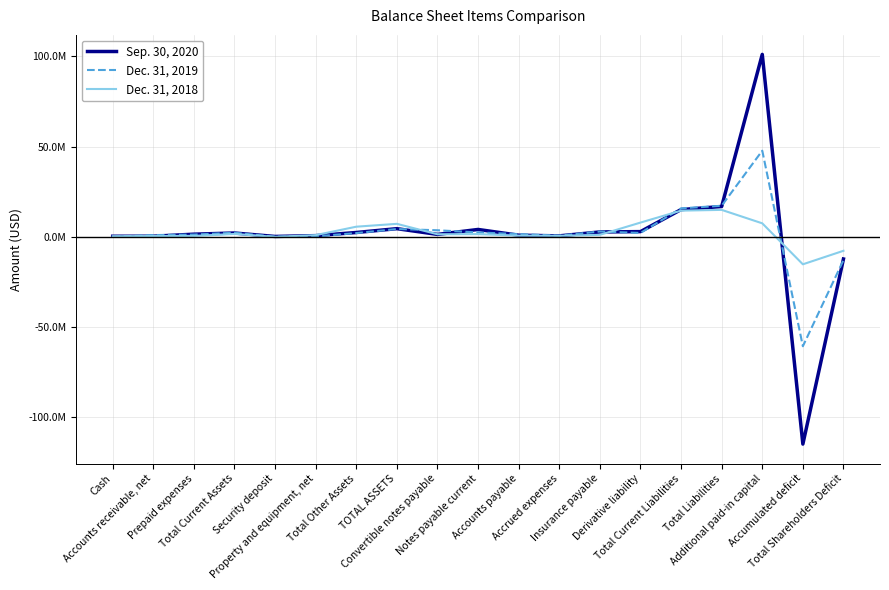

What are all the series names shown in the legend?

Sep. 30, 2020, Dec. 31, 2019, Dec. 31, 2018